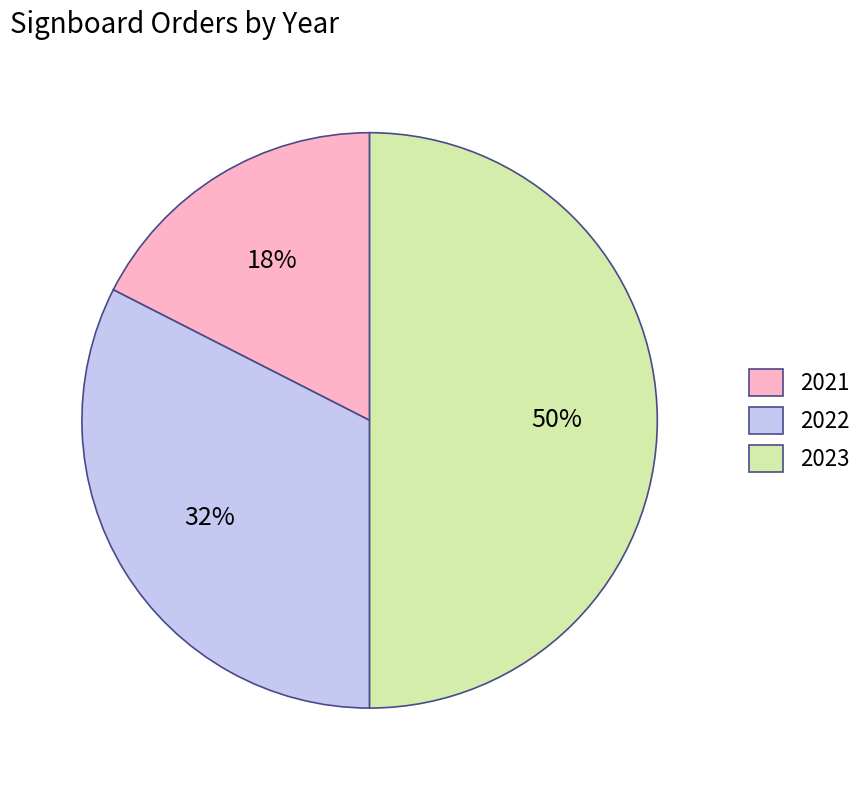

Which category has the biggest portion of the pie?

2023